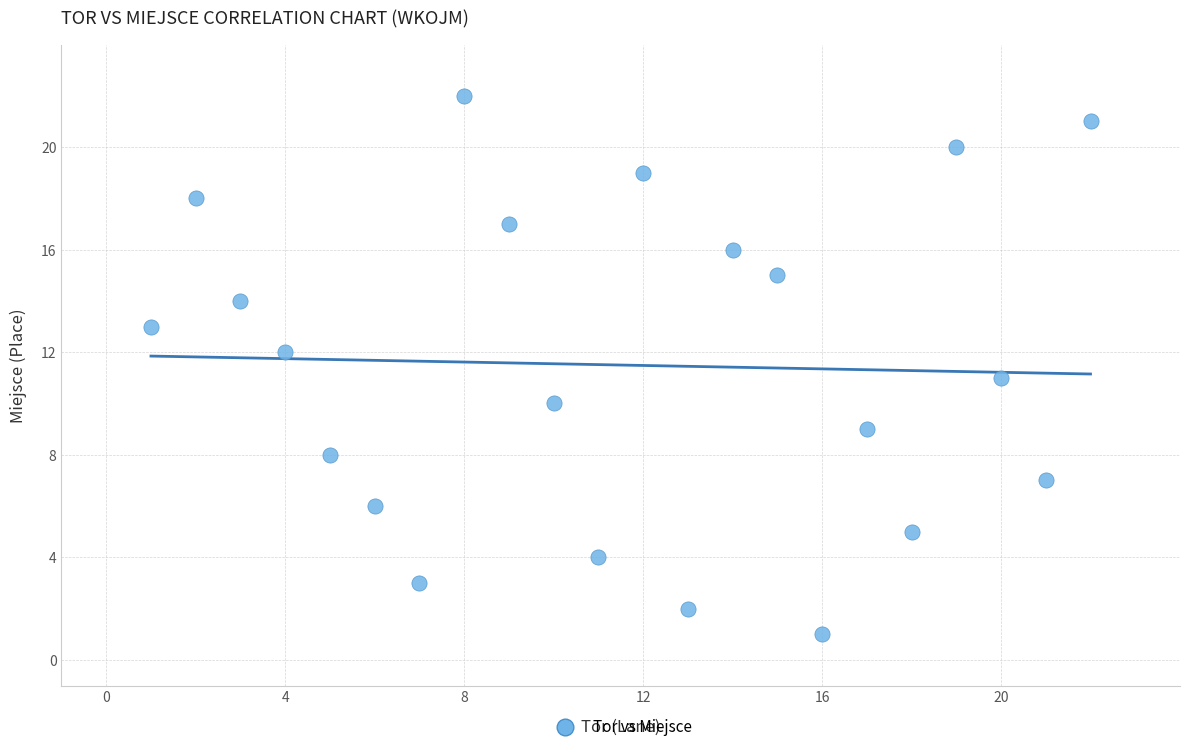

What is the range of X values (max minus min)?

21